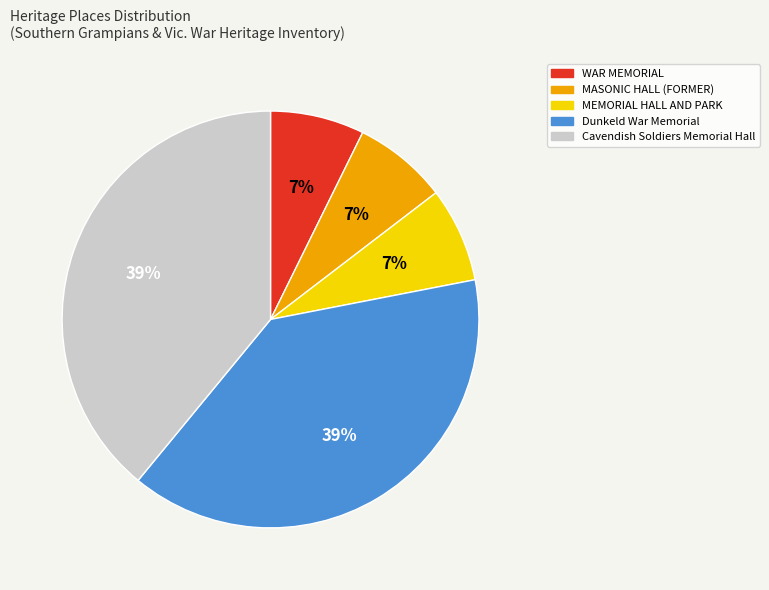

To the nearest percent, what percentage of the pie is MEMORIAL HALL AND PARK?

7%